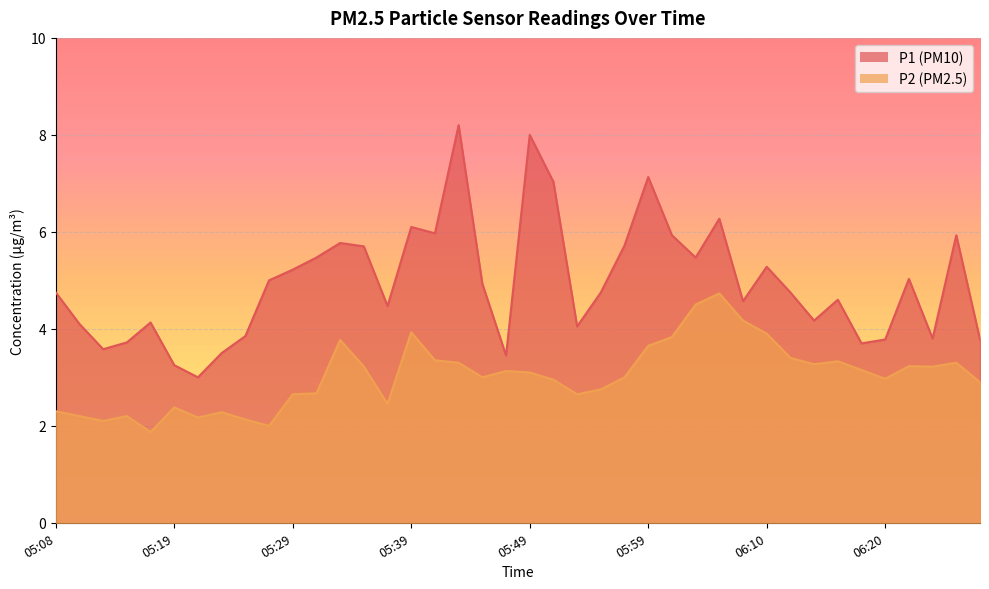

True or false: P1 and P2 intersect in this chart.

False